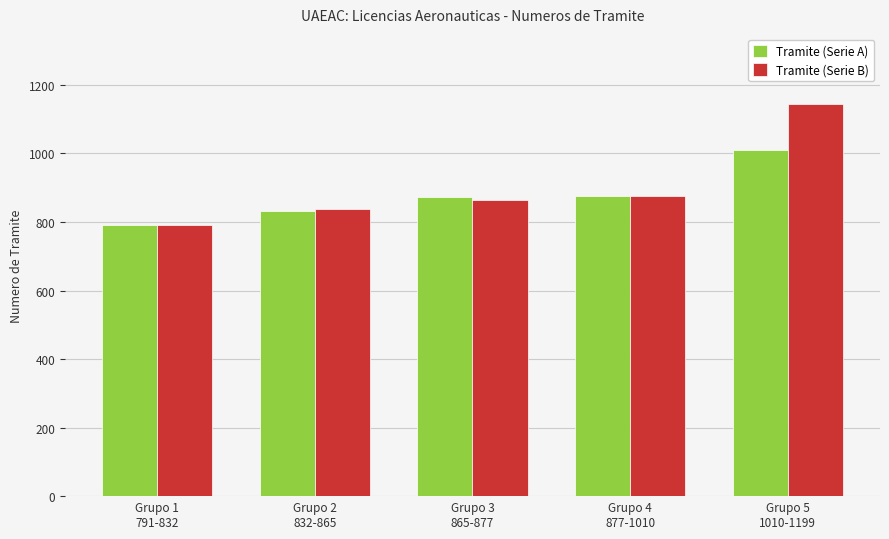

How many bars are there in total?

10